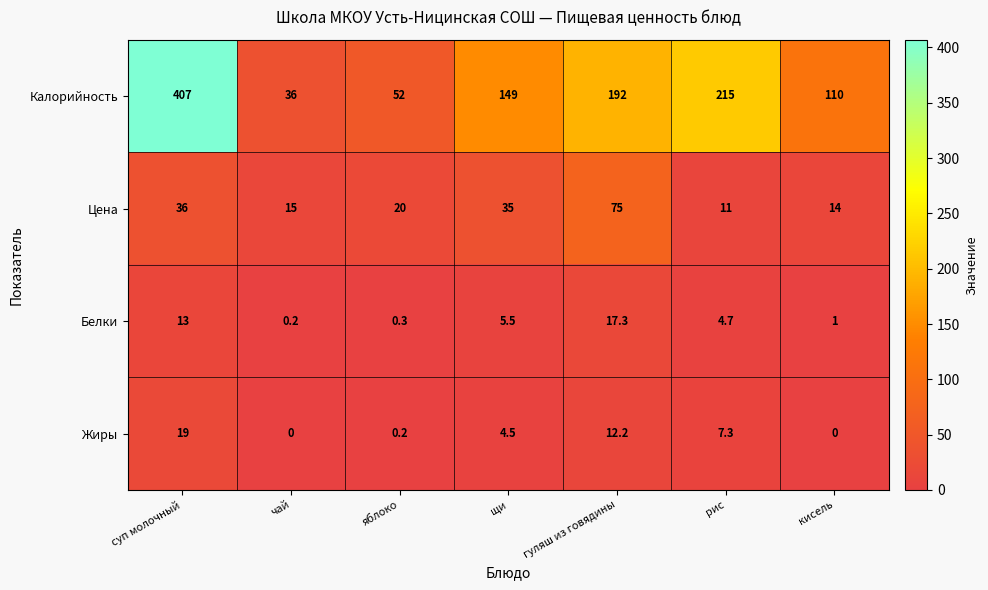

Which series changed the most between чай and рис?

Калорийность